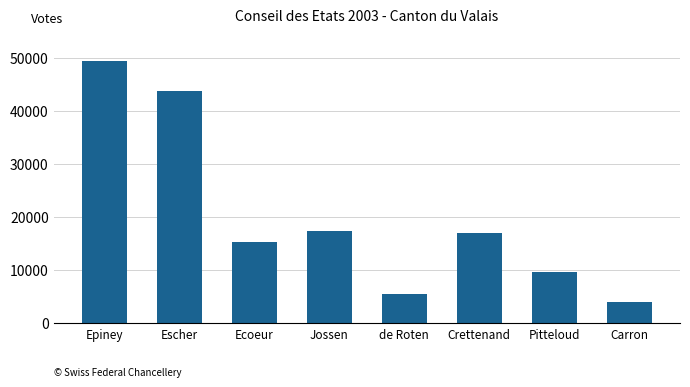

Does the chart contain stacked bars?

No